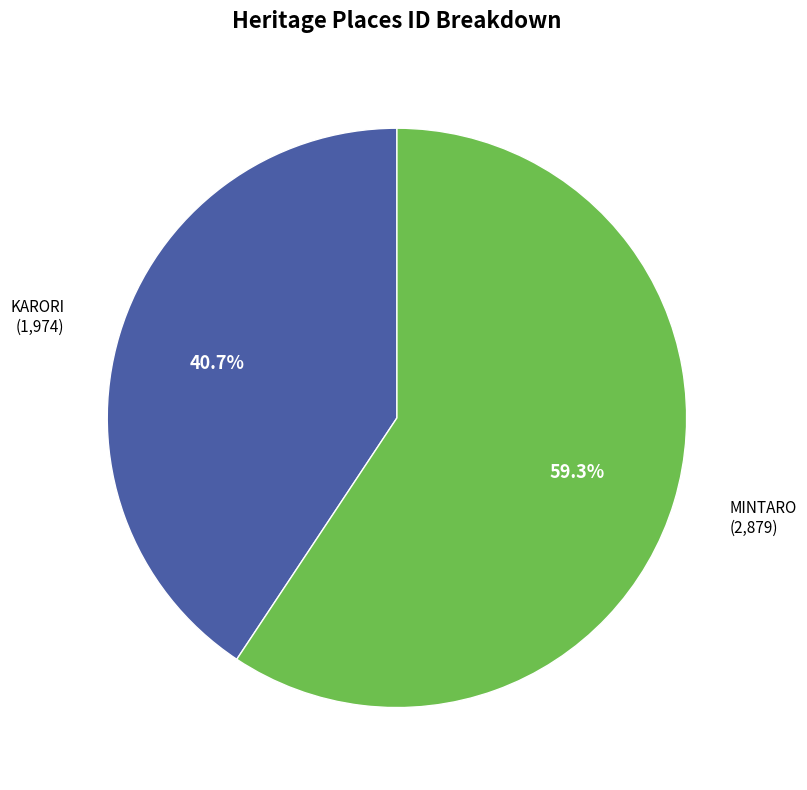

Is there a majority slice in this chart?

Yes